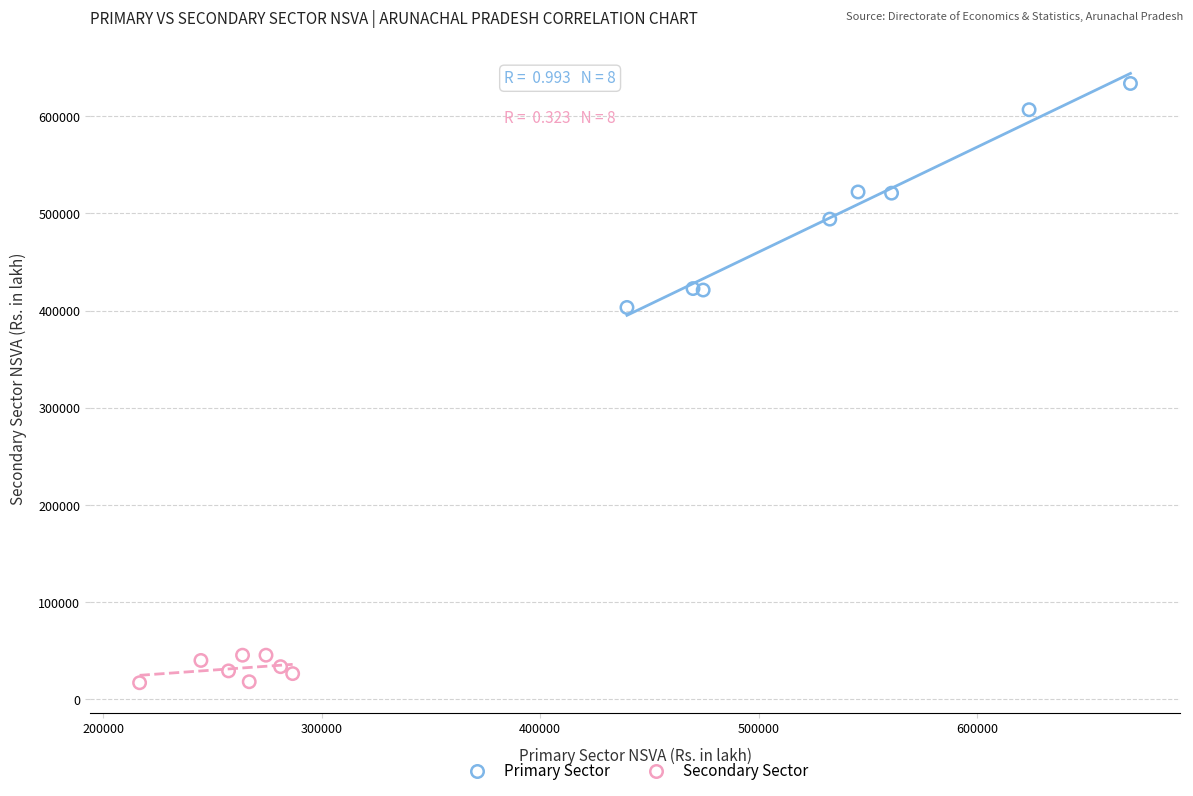

Which series contains the lowest Y value?

Secondary Sector